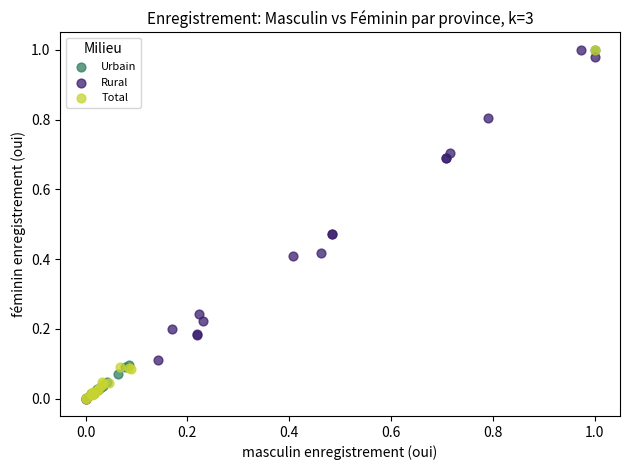

What are all the series names shown in the legend?

Urbain, Rural, Total